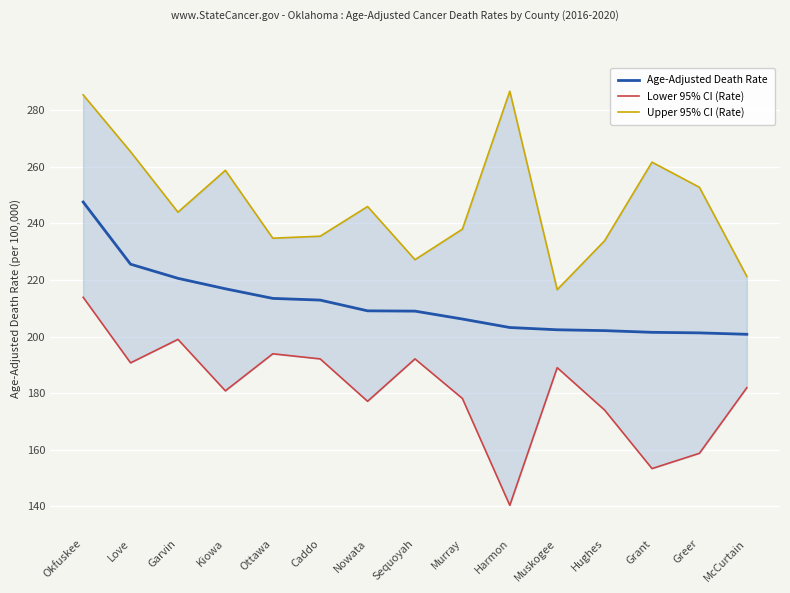

Is it true that Age-Adjusted Death Rate equals 213.5 at Ottawa?

True